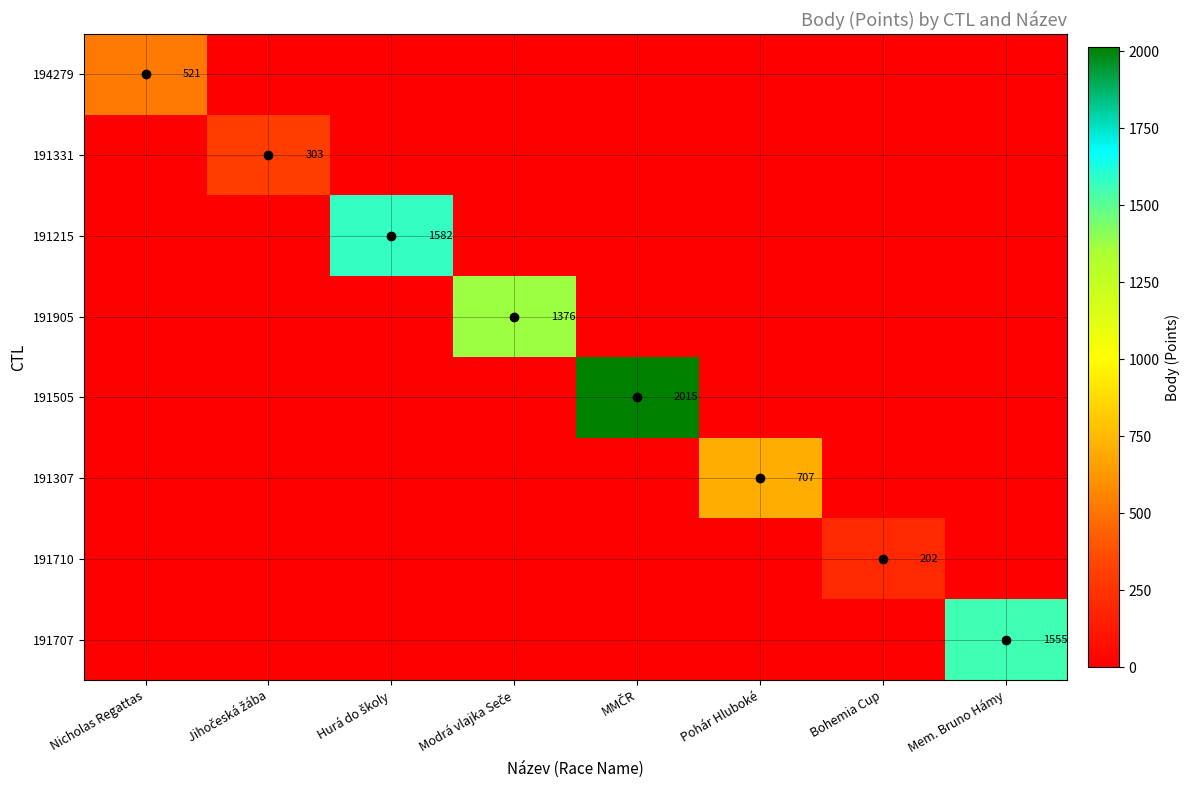

The value of 194279 at Mem. Bruno Hámy is 259. True or false?

False